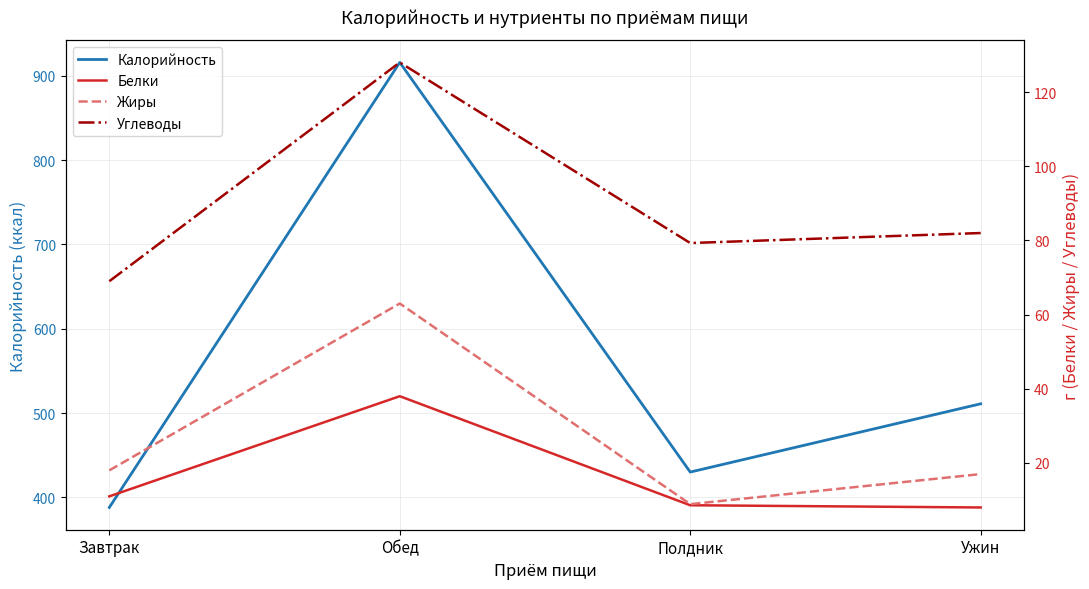

True or false: Белки and Жиры cross at least once.

False